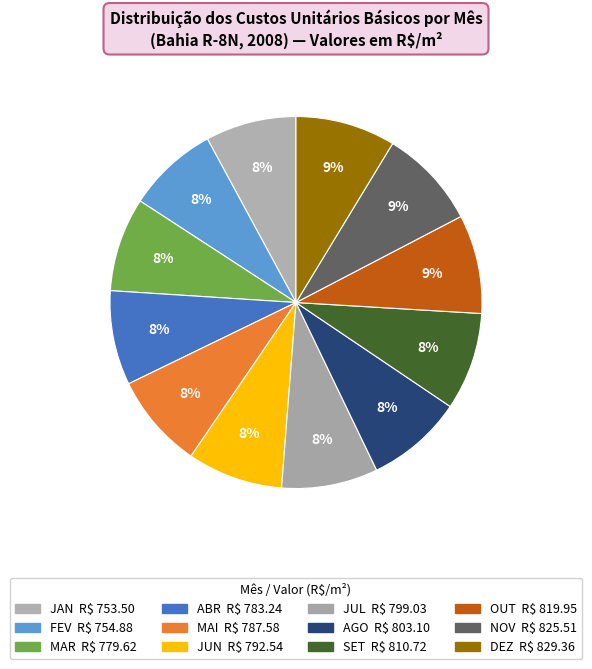

Count the number of slices in the pie.

12